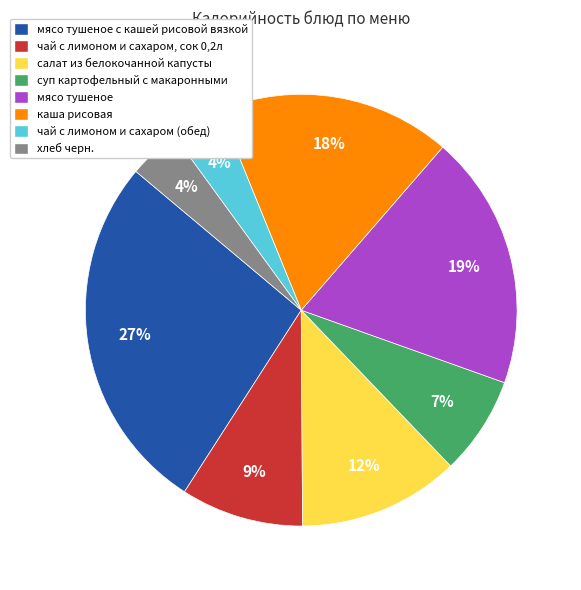

Does any single category account for the majority?

No